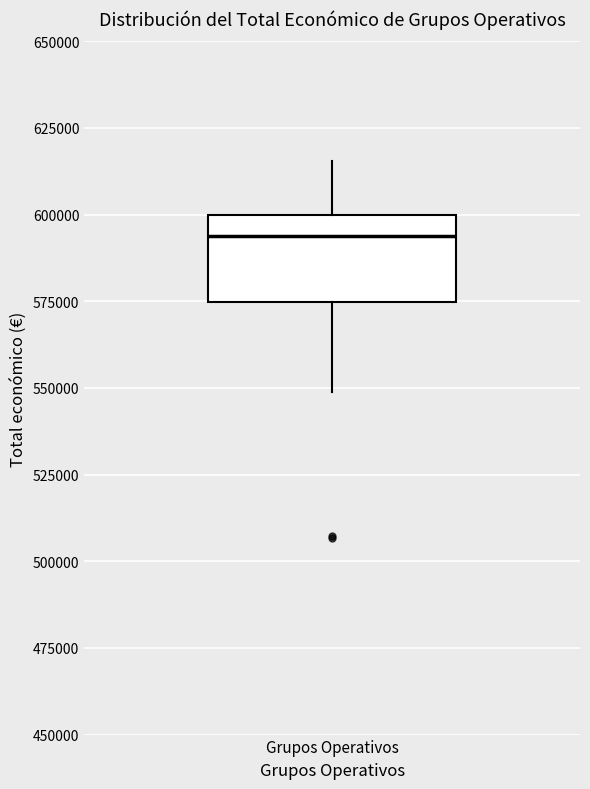

Transcribe this box plot: give where the median line is, the range the box spans, and where the two whiskers end, as read against the y-axis. The values are not printed on the chart, so give them approximately, as read against the axis.

median 595000, box 575000 to 600000, whiskers 550000 to 615000